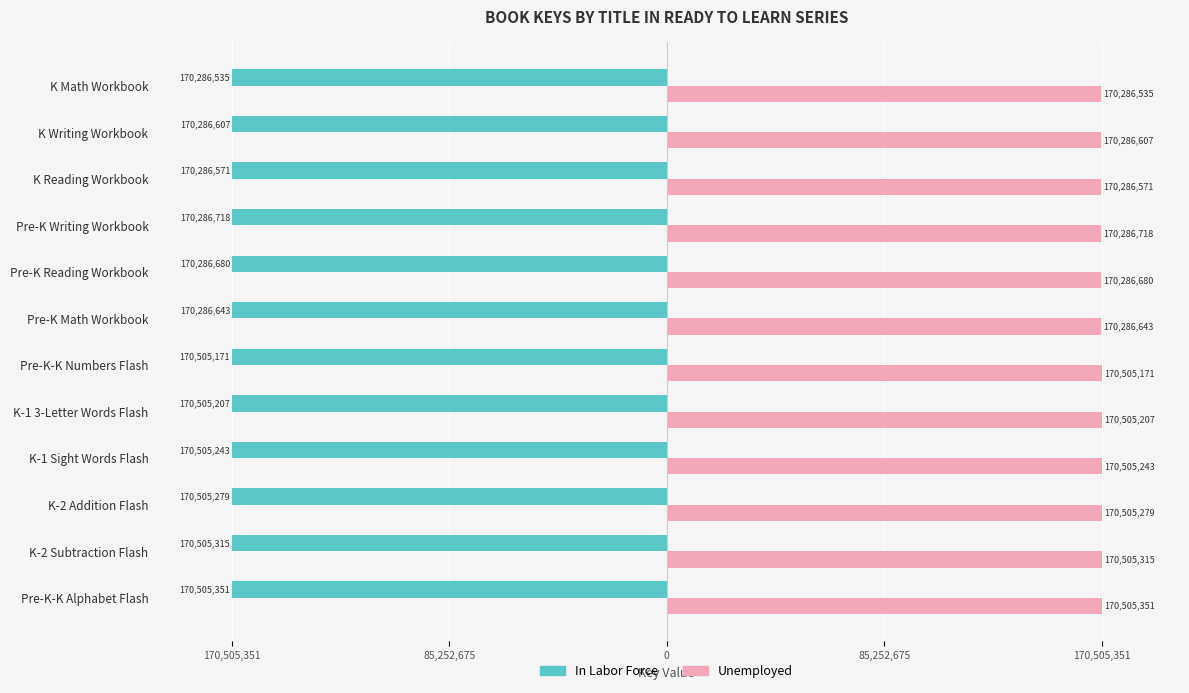

What are all the series names shown in the legend?

In Labor Force, Unemployed